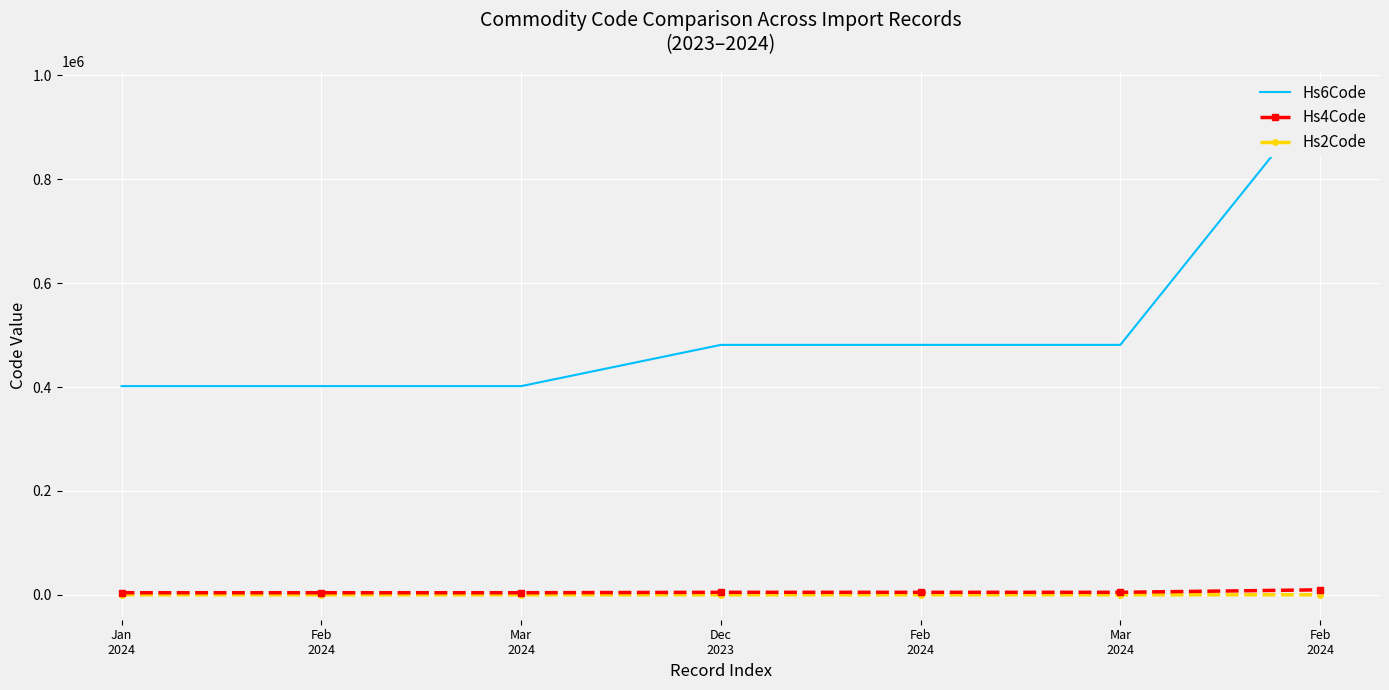

Between Mar
2024 and Feb
2024, which is larger?

Mar
2024